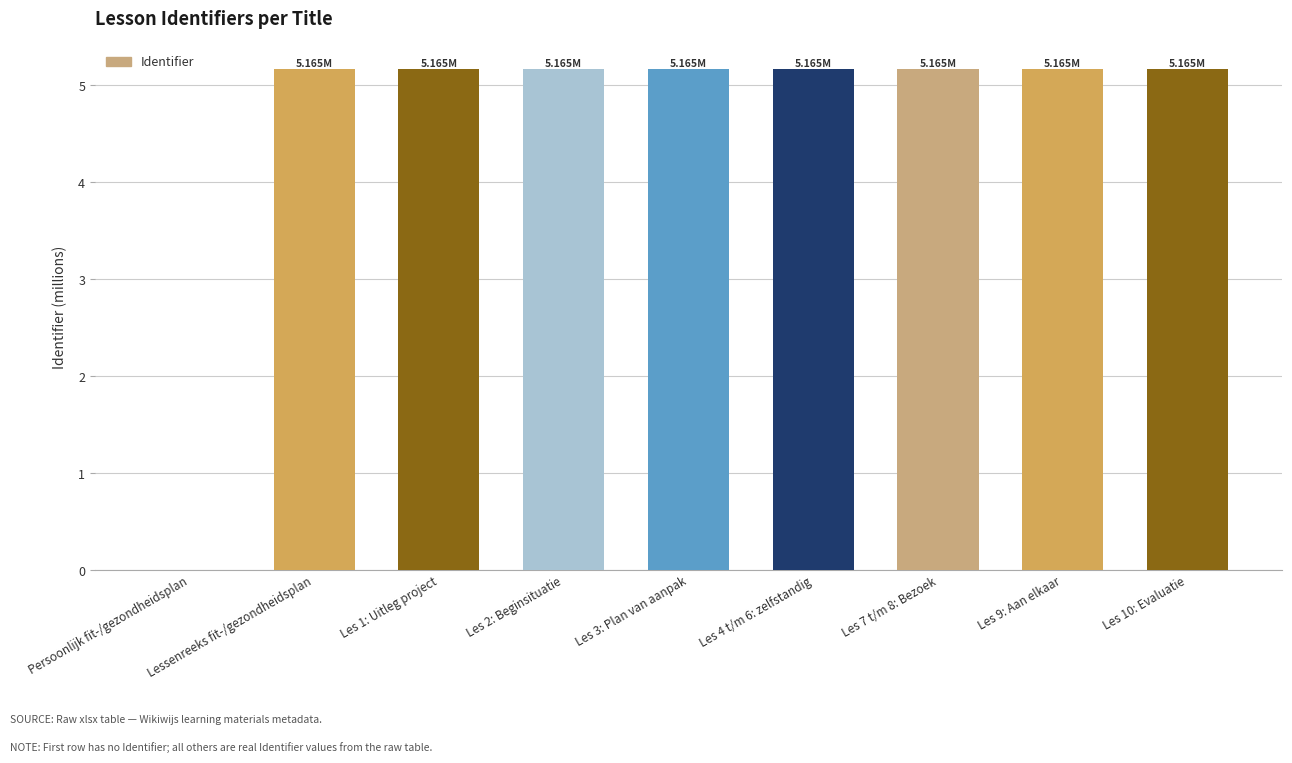

What is the change in value from Persoonlijk fit-/gezondheidsplan to Les 1: Uitleg project?

+5.2